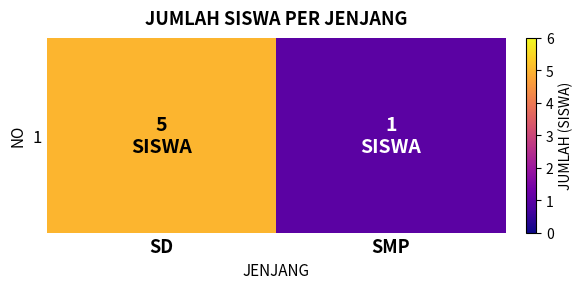

What is the greatest value displayed?

5